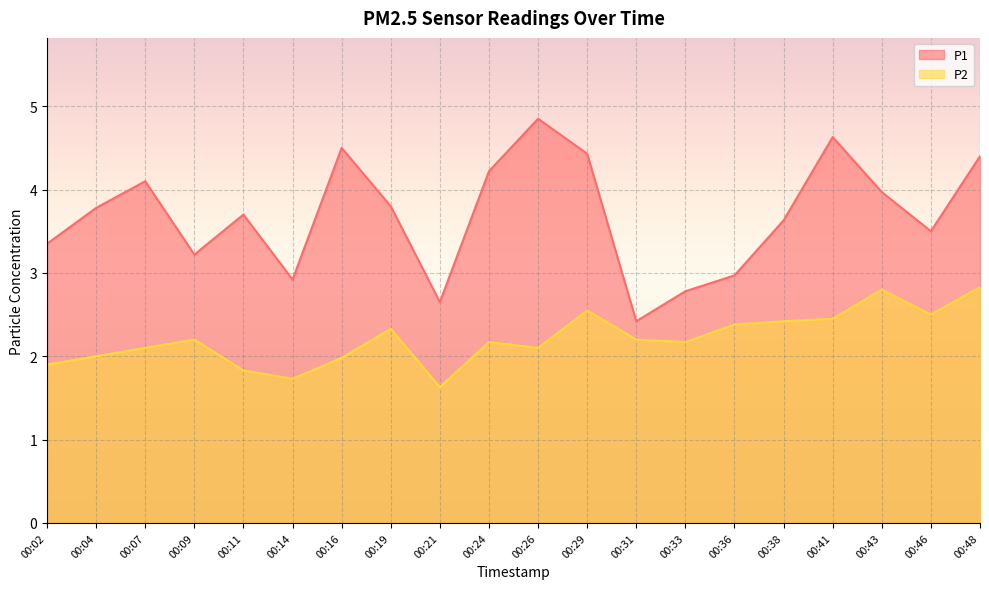

Is the value of P1 at 00:29 greater than the value of P2 at 00:21?

Yes